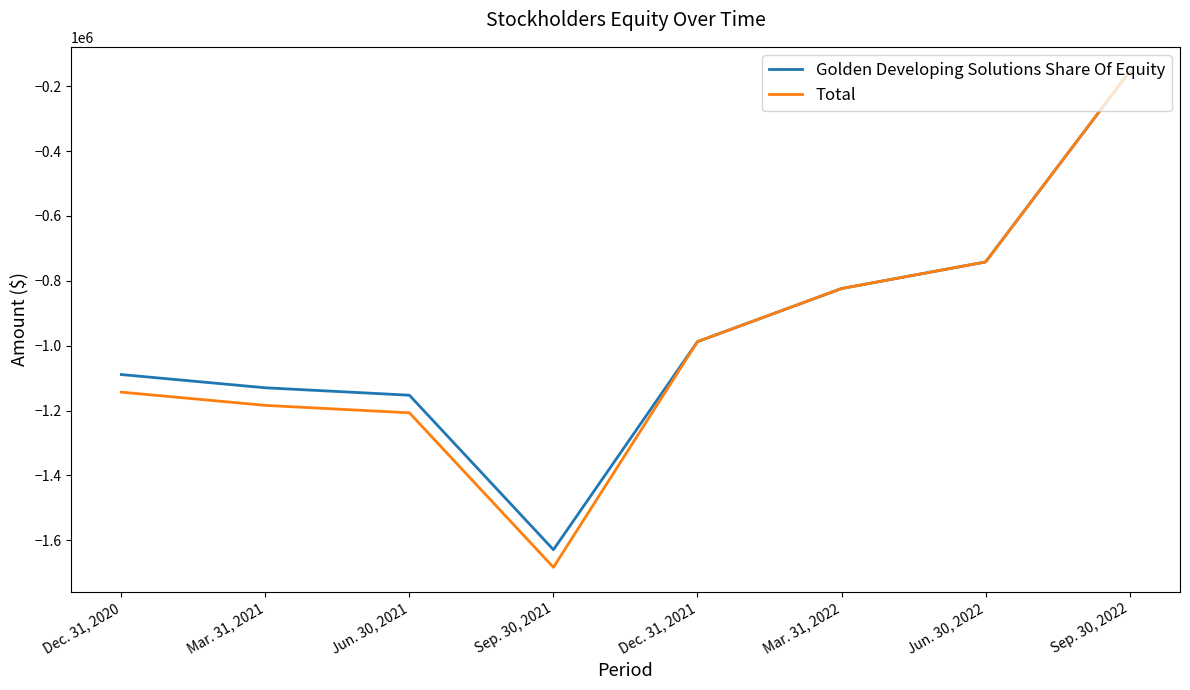

What is the maximum value for Total?

-154887